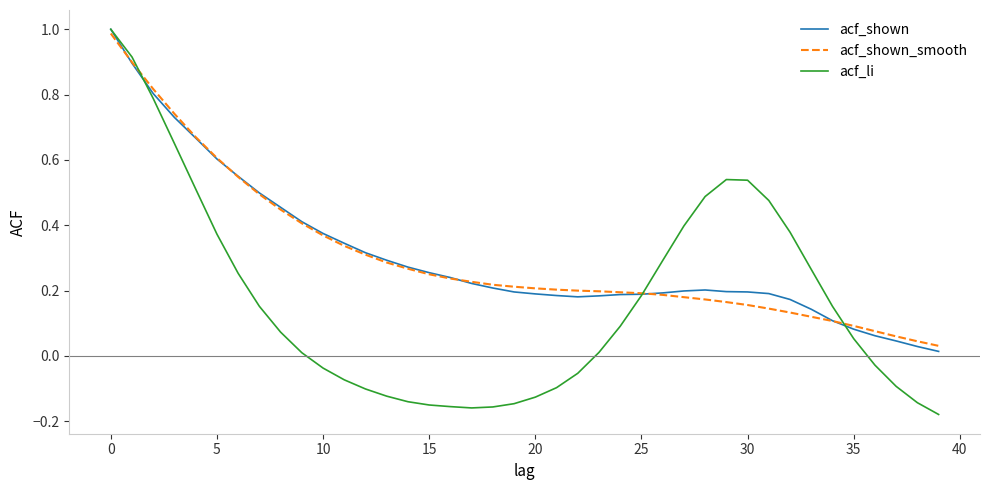

Which series has the widest spread of values?

acf_li